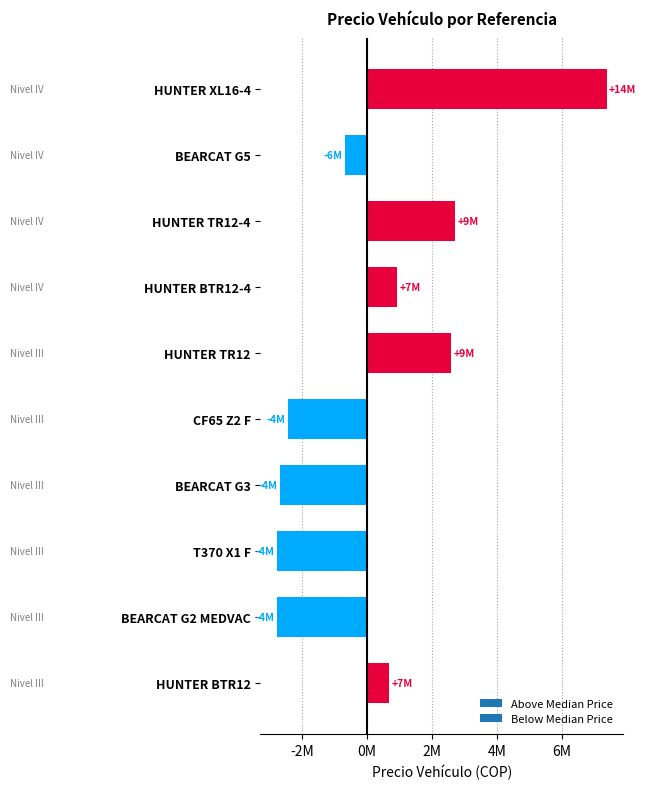

Are the bars horizontal?

Yes